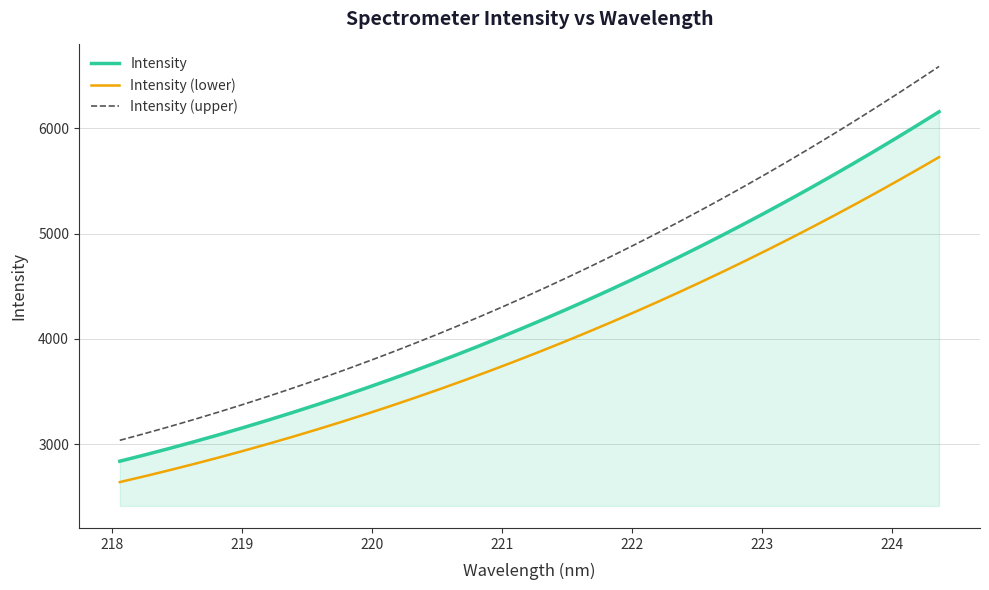

Which series has the widest spread of values?

Intensity (upper)